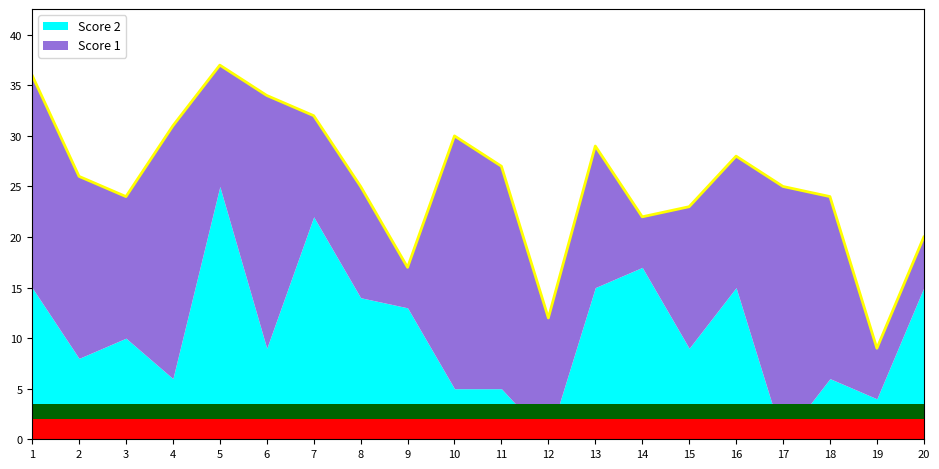

Where is the first local maximum for Score 2?

3